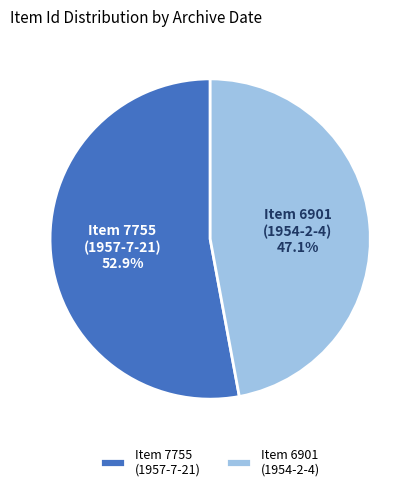

What is the largest slice in the pie chart?

Item 7755 (1957-7-21)